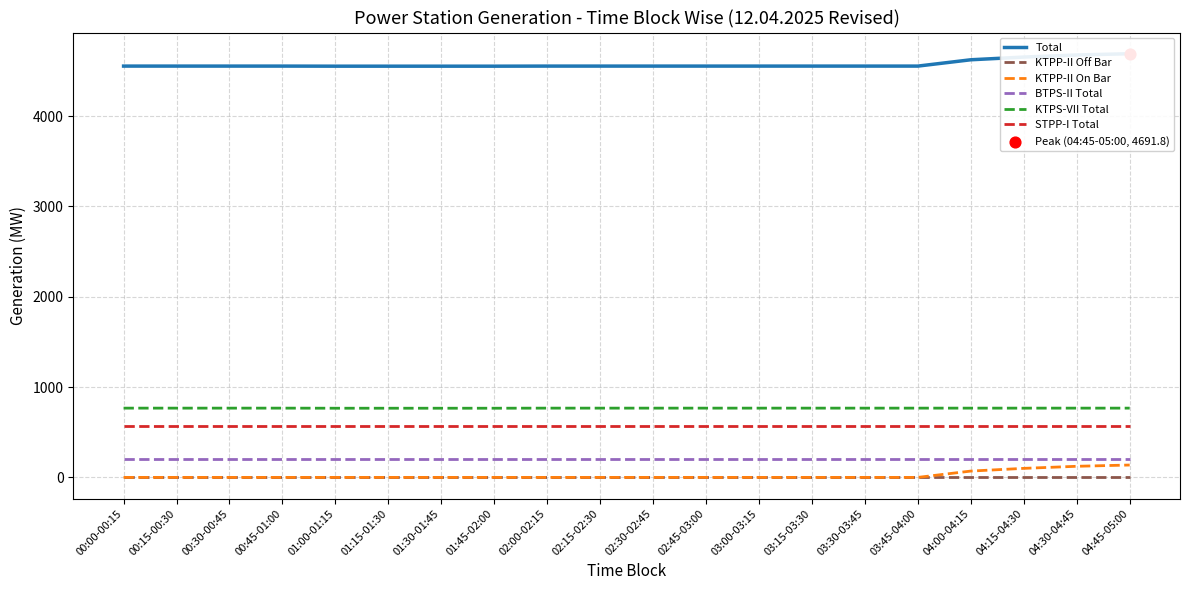

Which series has the largest total across all categories?

Total